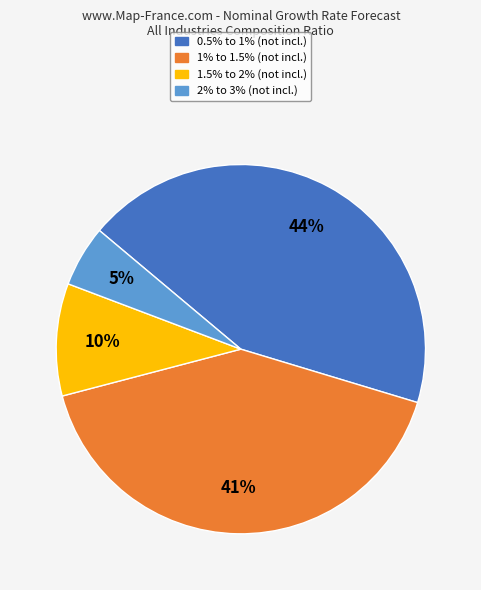

True or false: 2% to 3% (not incl.) accounts for 11% of the total.

False